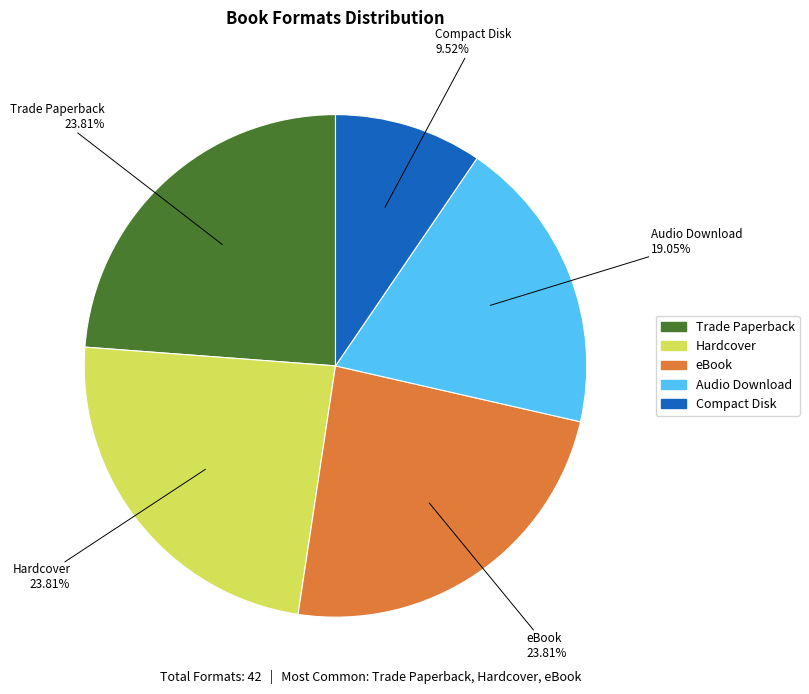

How much of the chart is everything except Trade Paperback?

76.2%